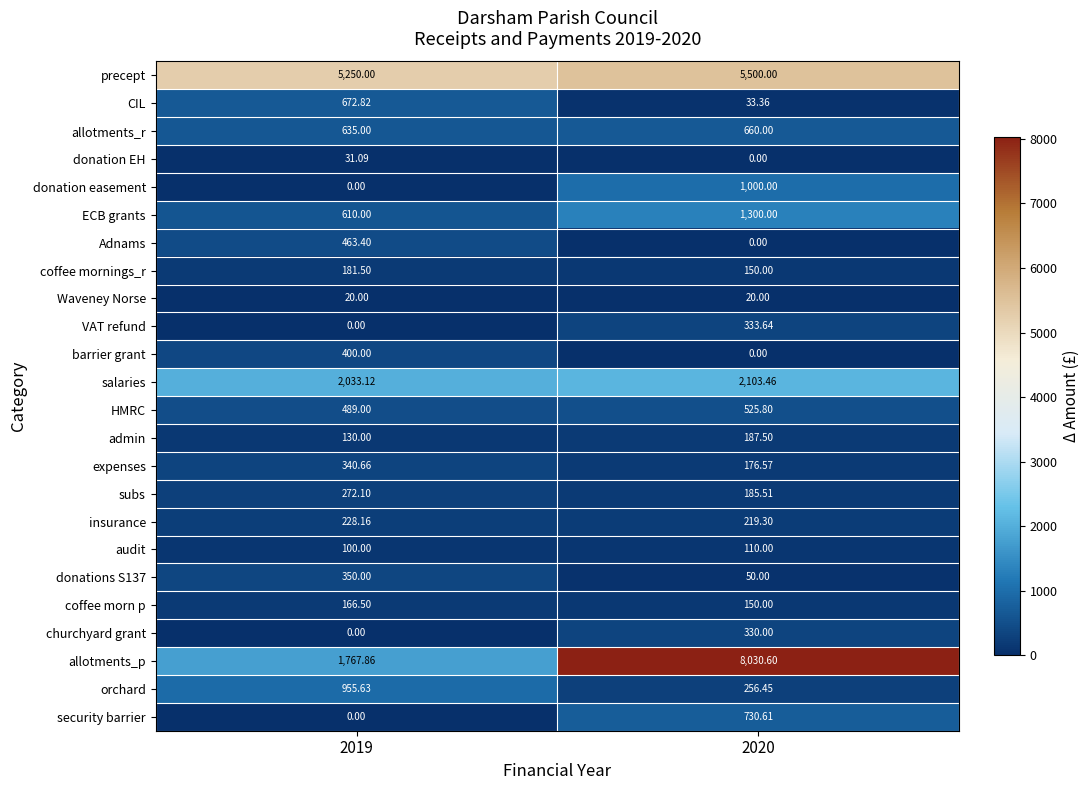

Which series changed the most between 2019 and 2020?

allotments_p